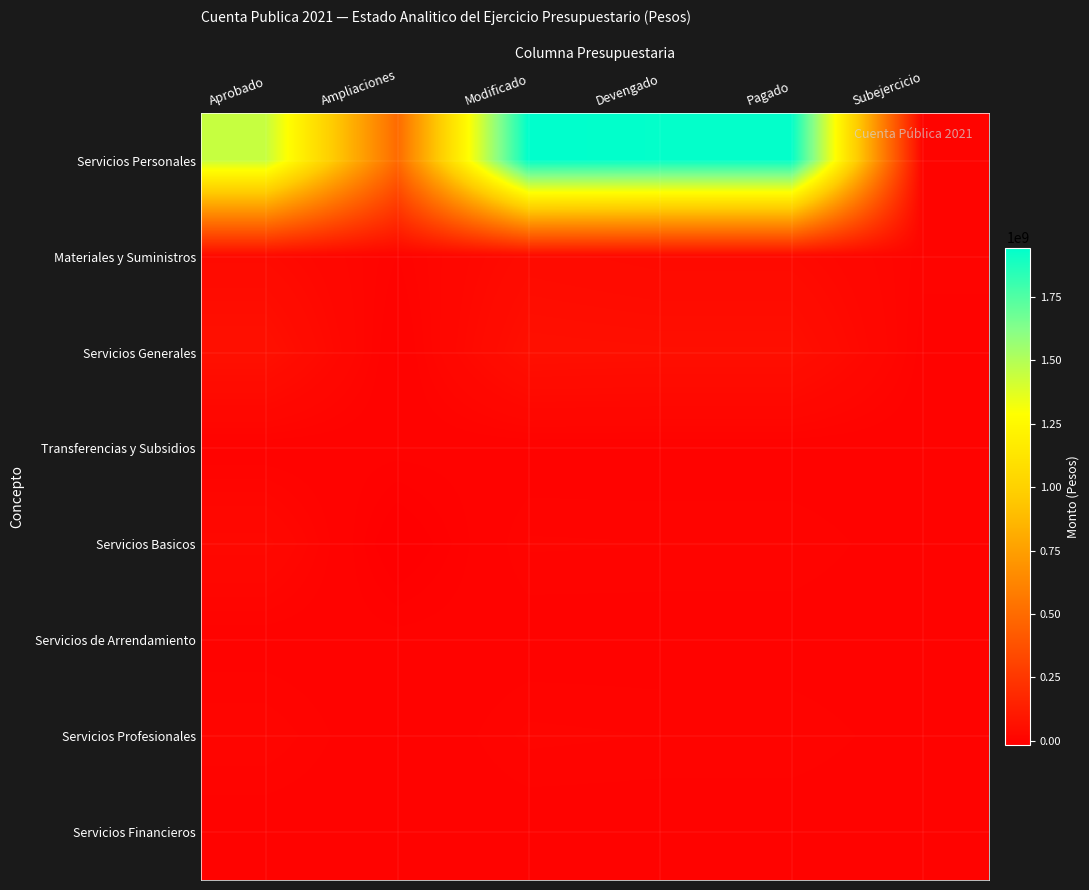

How many data points does each series have?

6